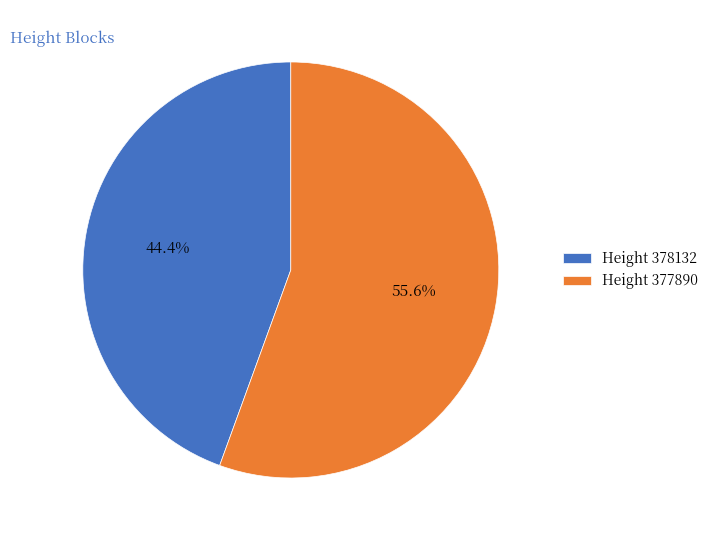

Count the number of slices in the pie.

2